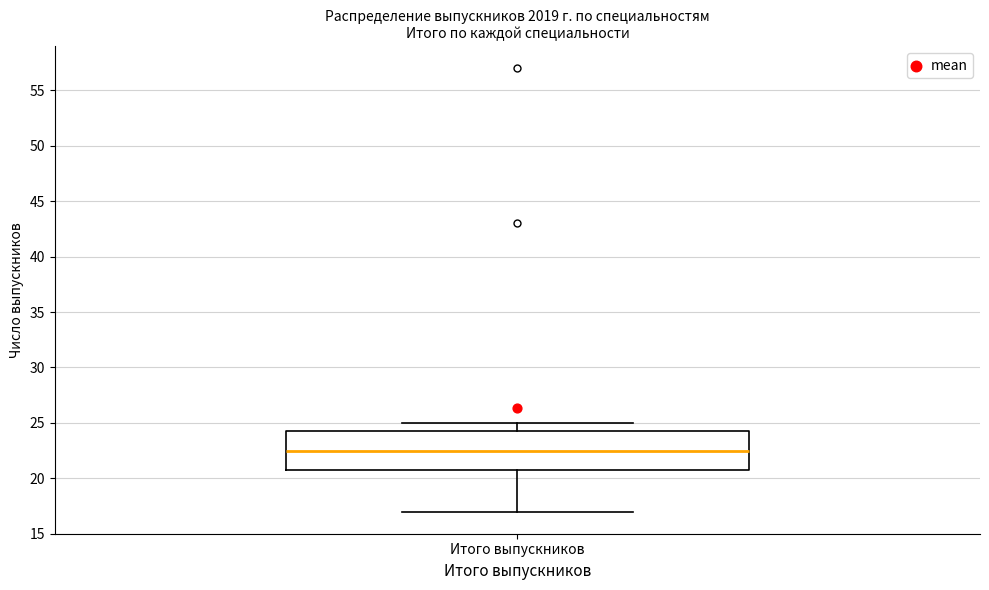

Read this box plot against the y-axis: the position of the median line, the range covered by the box, and the ends of both whiskers. The values are not printed on the chart, so give them approximately, as read against the axis.

median 22.5, box 21.0 to 24.5, whiskers 17.0 to 25.0